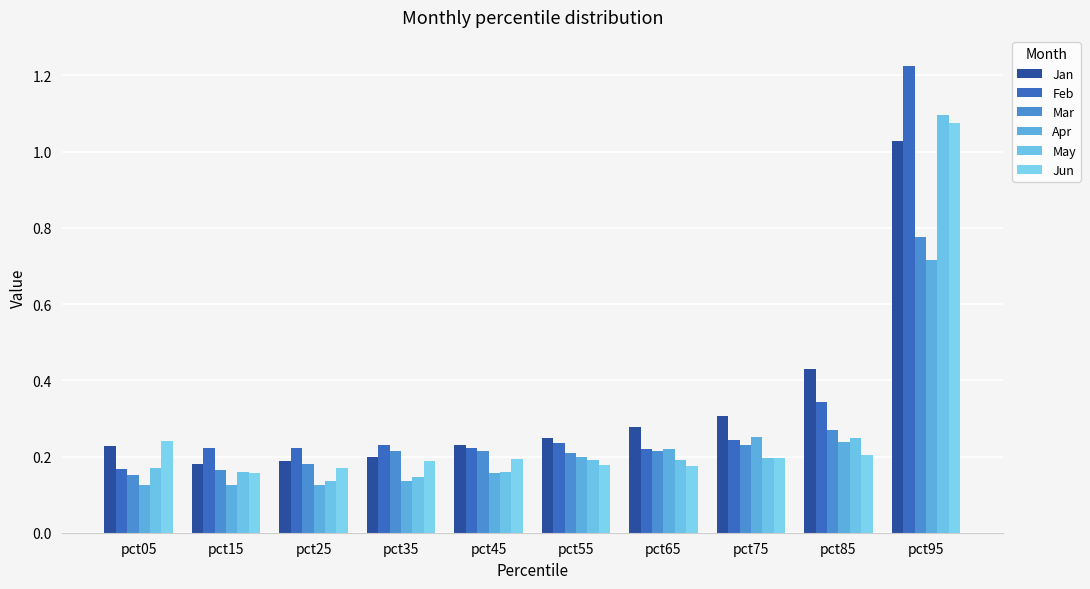

At how many categories does at least one series exceed 0?

10